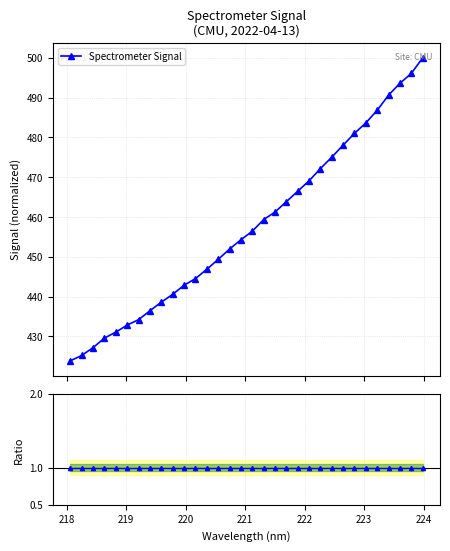

What is the value of the Spectrometer Signal point at the 7th from the left?

434.2